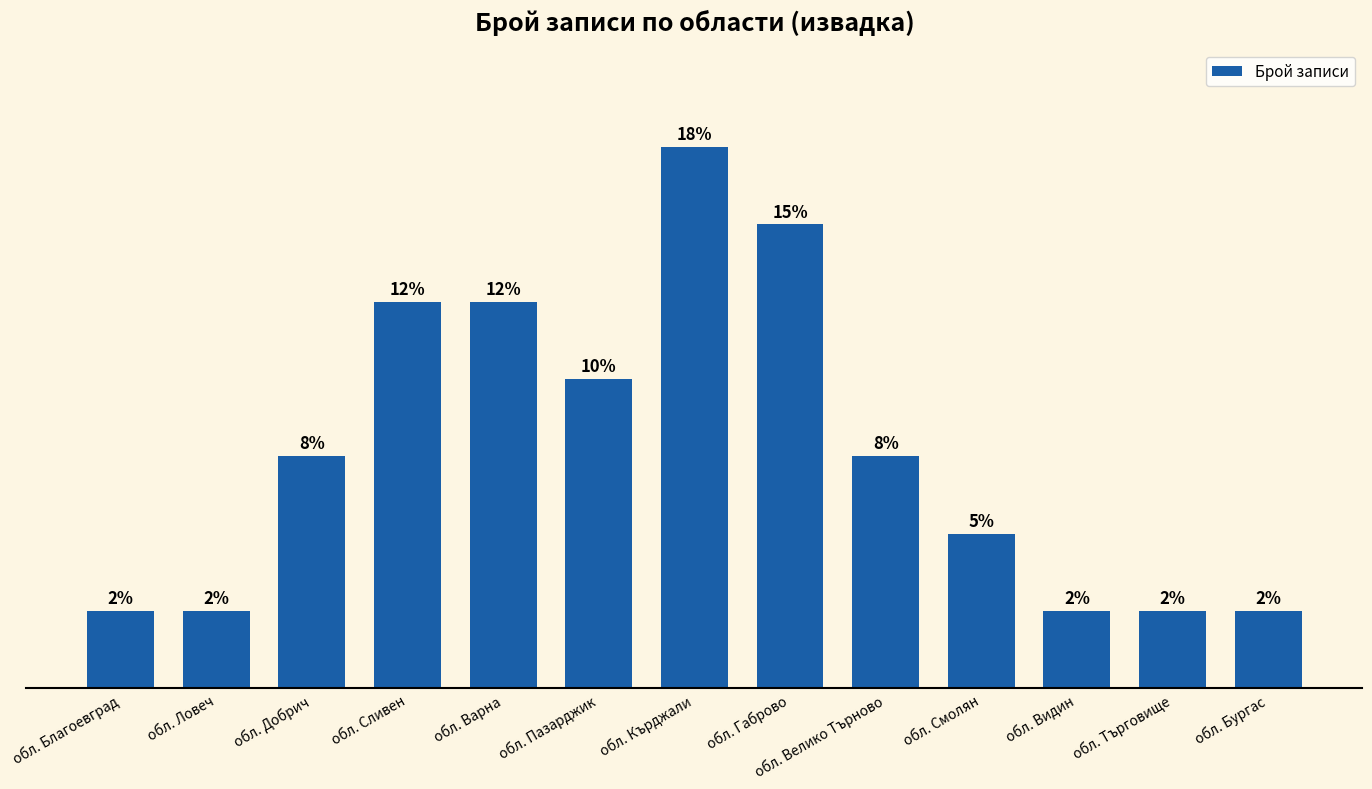

Reading left to right, list all the values displayed in this chart.

обл. Благоевград=1	обл. Ловеч=1	обл. Добрич=3	обл. Сливен=5	обл. Варна=5	обл. Пазарджик=4	обл. Кърджали=7	обл. Габрово=6	обл. Велико Търново=3	обл. Смолян=2	обл. Видин=1	обл. Търговище=1	обл. Бургас=1